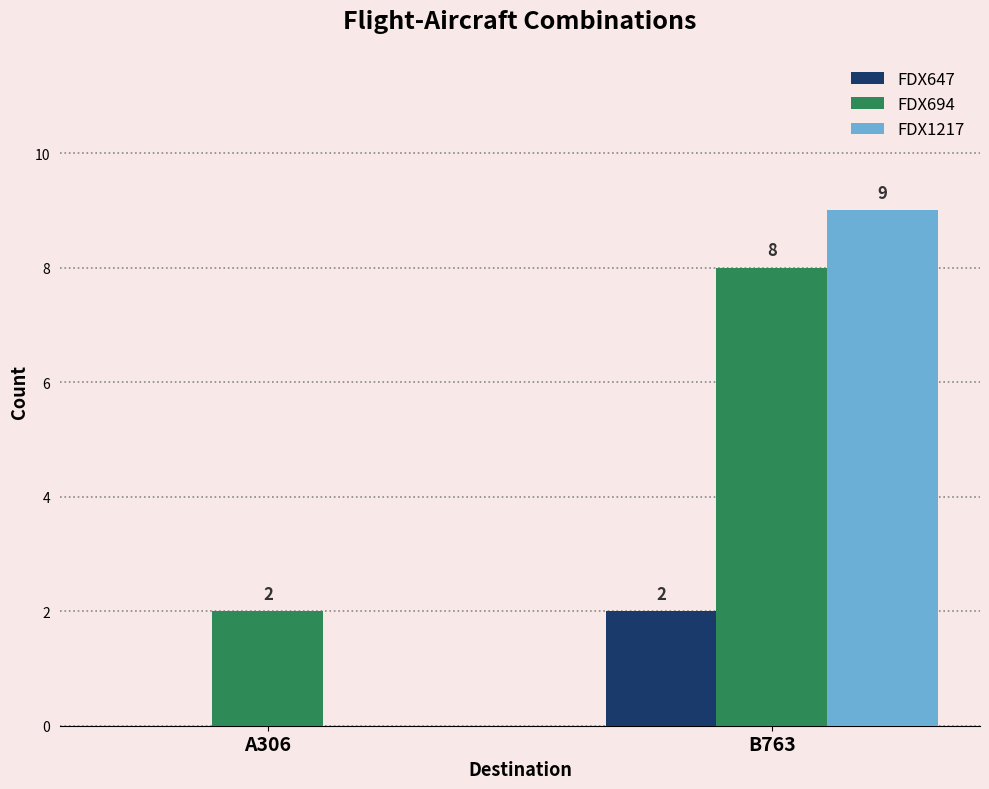

Are the bars grouped side by side (vs. stacked)?

Yes